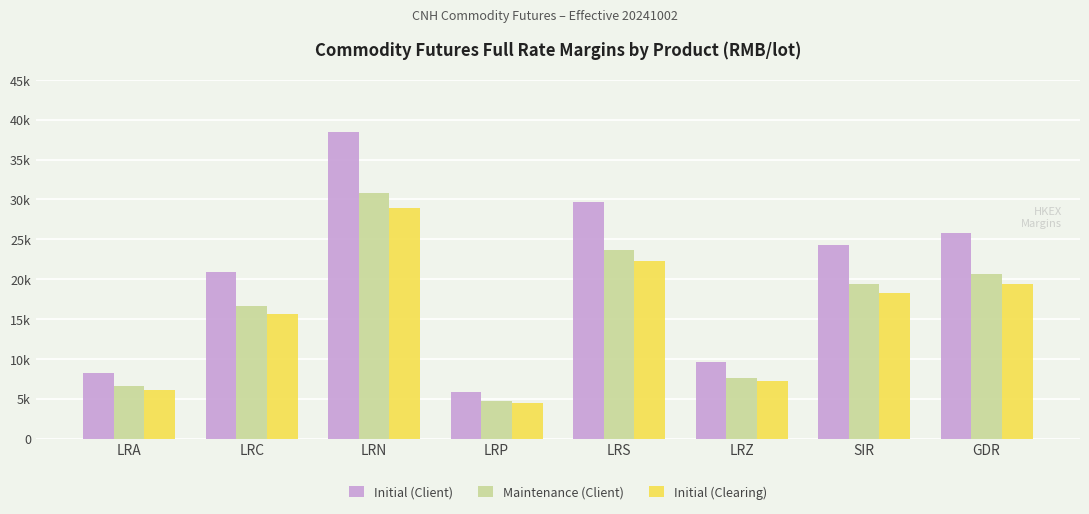

Does the chart contain any negative values?

No